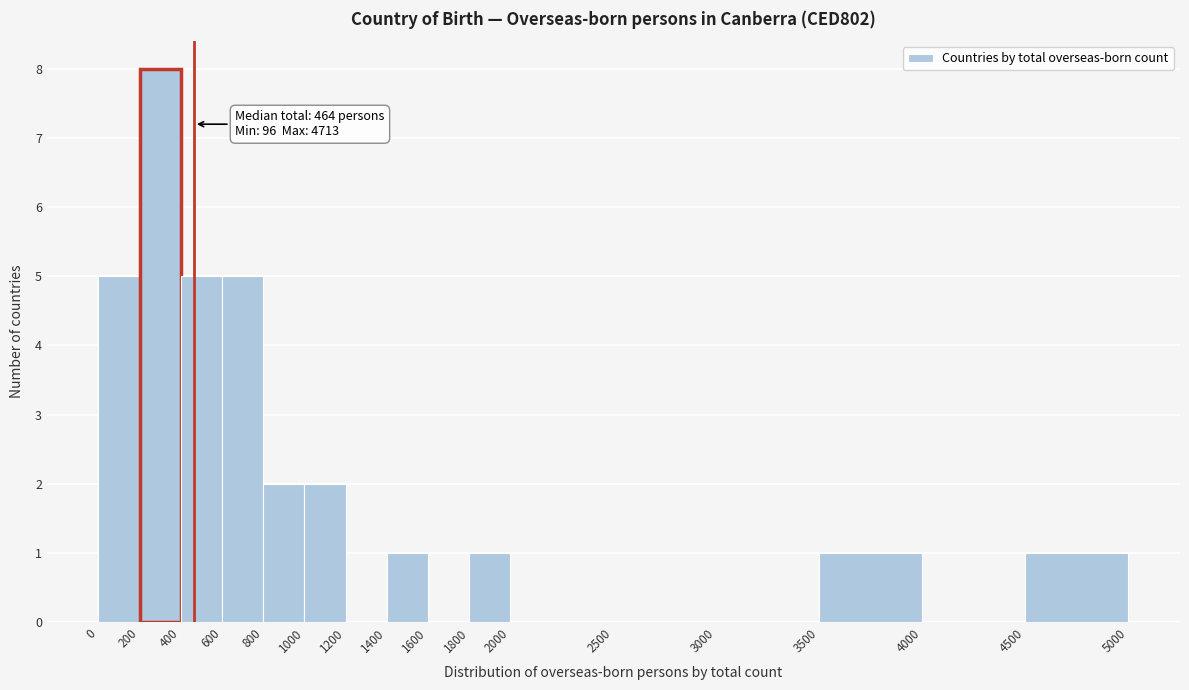

Which range on the x-axis has the tallest bar?

200 to 400